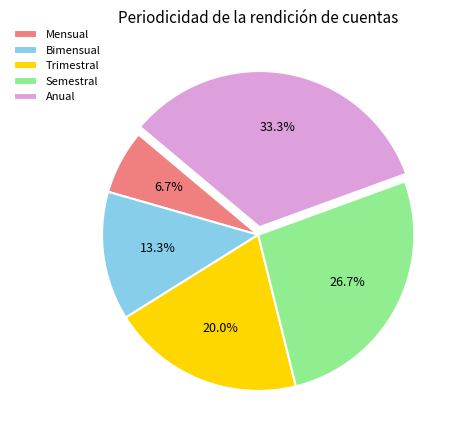

What is the smallest slice in the pie chart?

Mensual